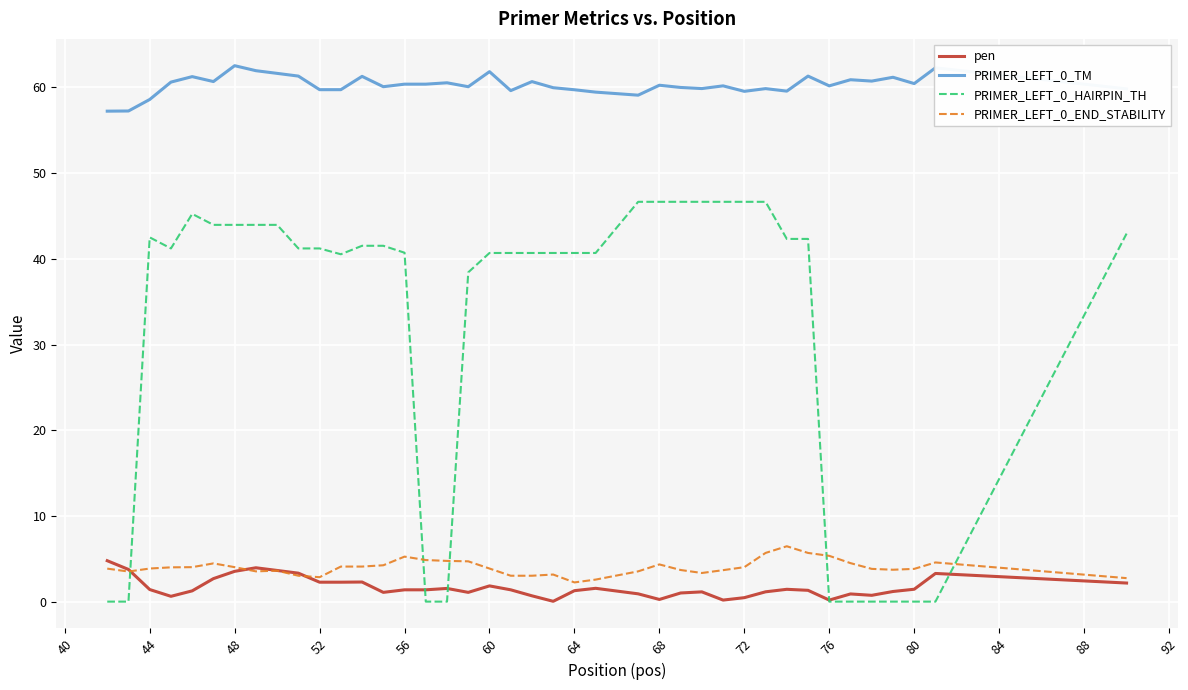

True or false: PRIMER_LEFT_0_END_STABILITY and PRIMER_LEFT_0_TM intersect in this chart.

False